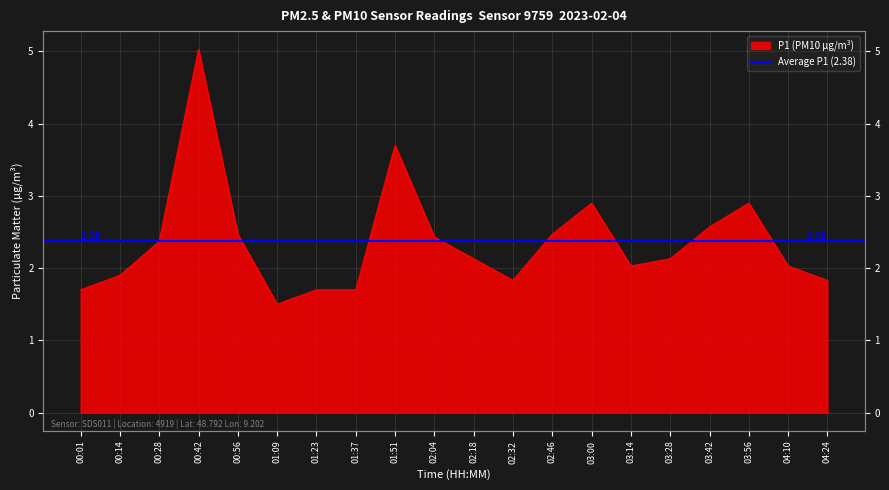

What is the value of the 13th point from the left?

2.5